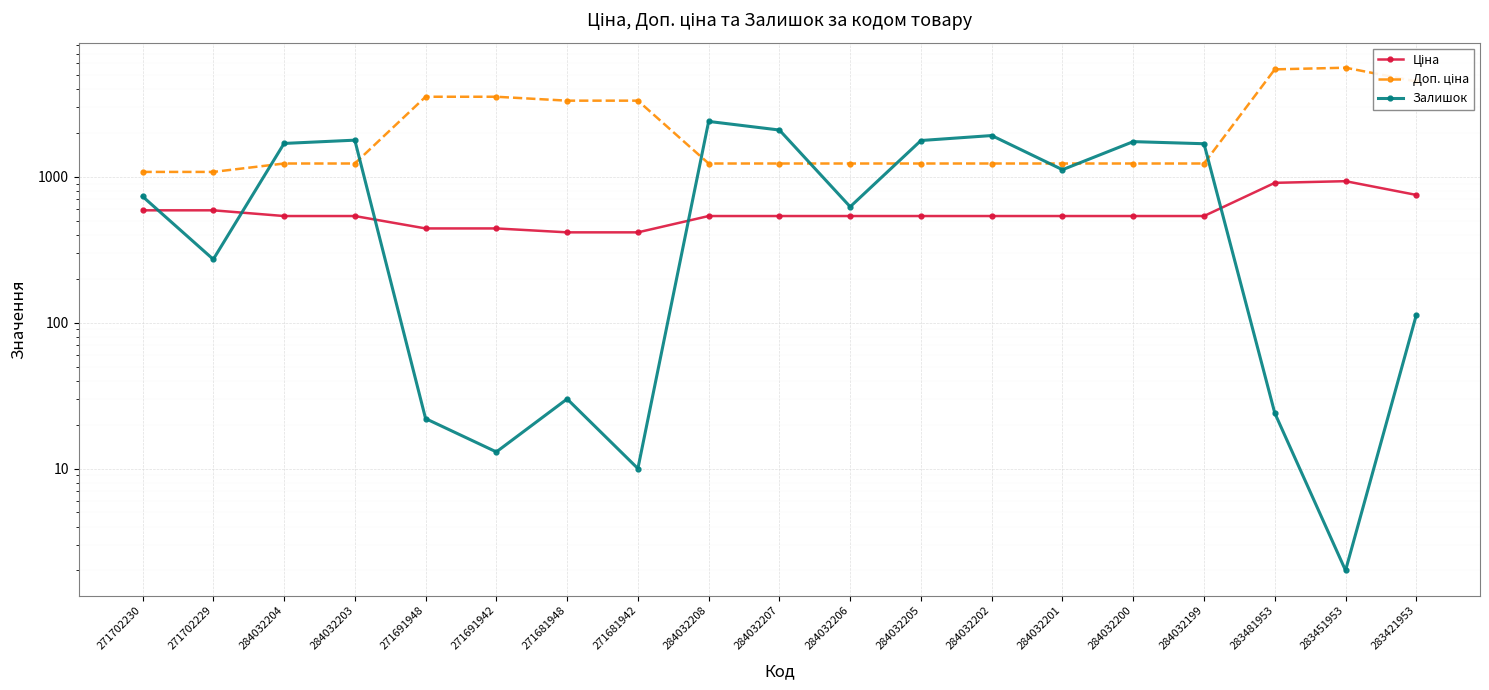

Where is Залишок nearest to the value 1201?

284032201